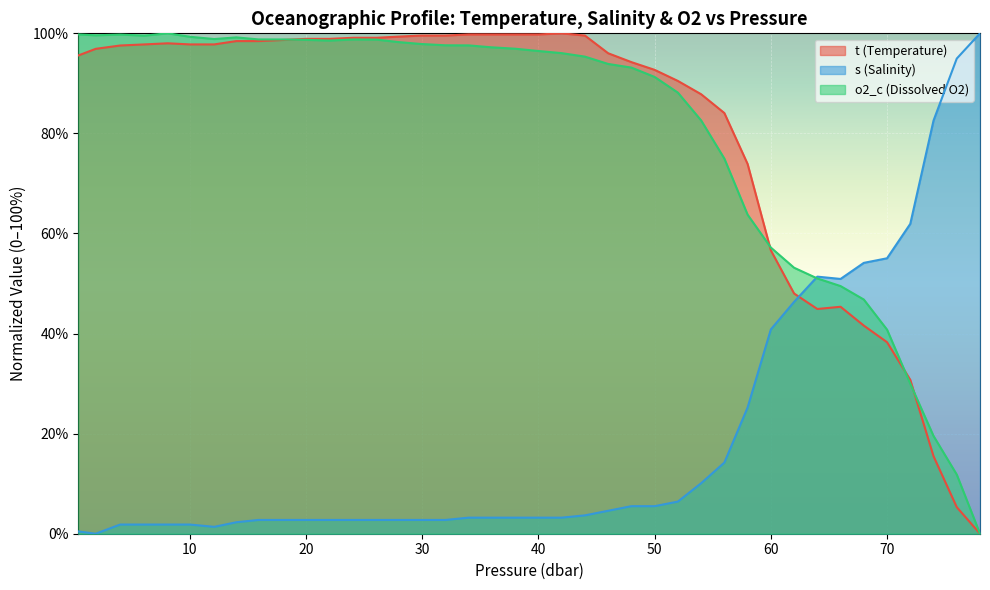

The value of o2_c at 24.1 is 98.8. True or false?

True